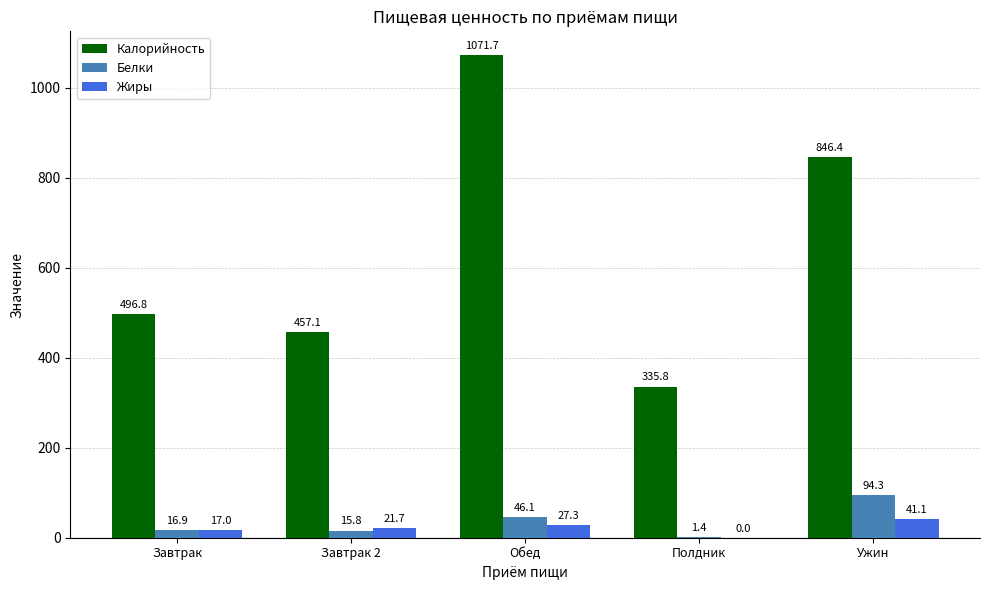

What is the sum of all Жиры values?

107.0